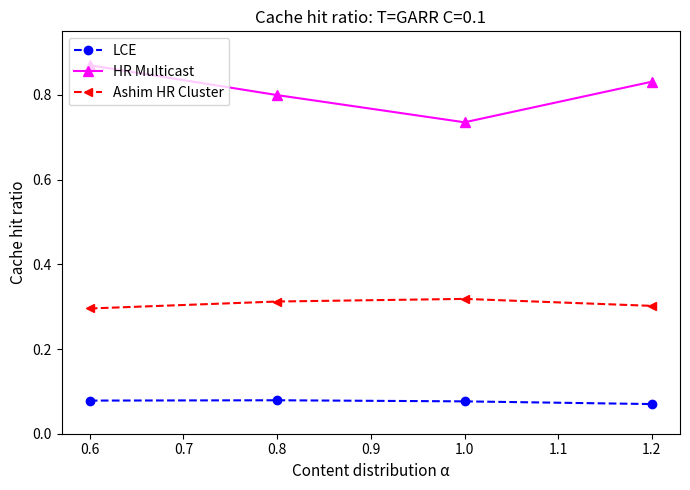

Which series has the widest spread of values?

HR Multicast